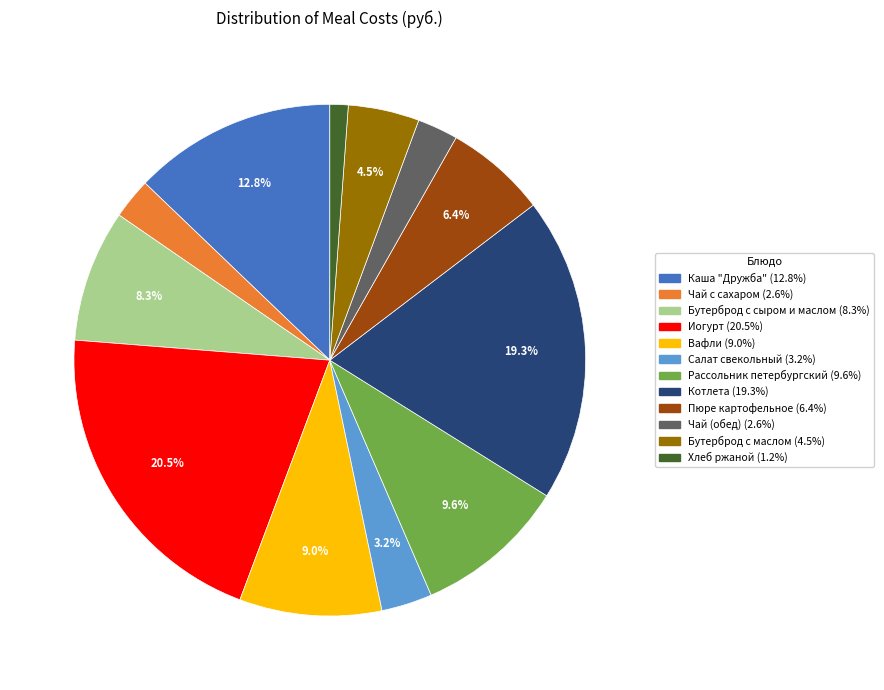

How much of the chart is everything except Бутерброд с сыром и маслом?

91.7%